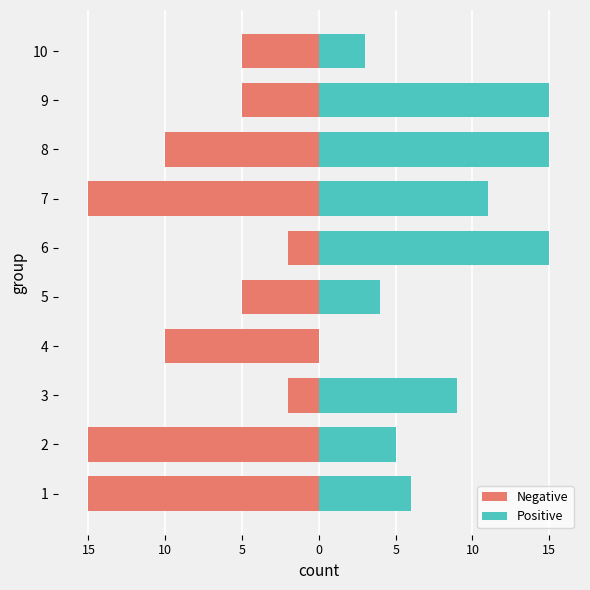

What is the smallest value displayed?

-15